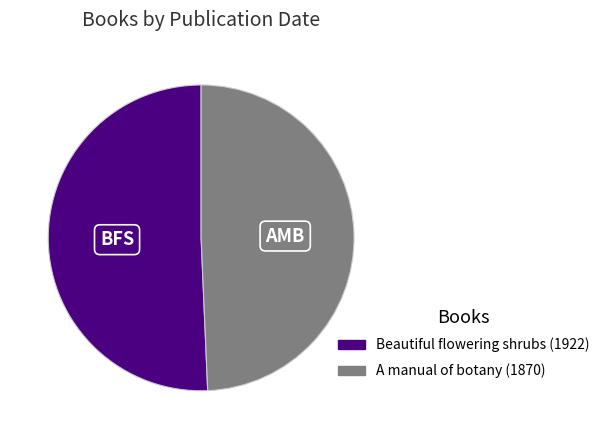

True or false: A manual of botany (1870) accounts for 49% of the total.

True